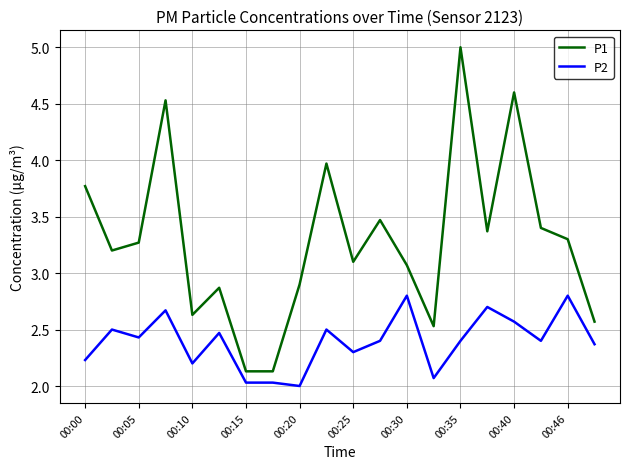

What is the lowest value of the P1 series?

2.1